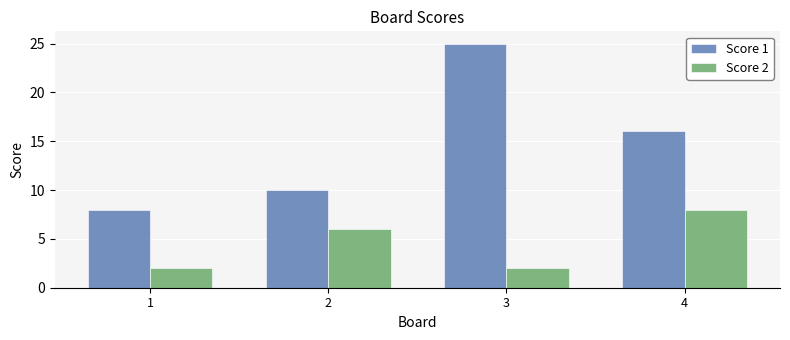

Is it true that Score 2 equals 1 at 3?

False